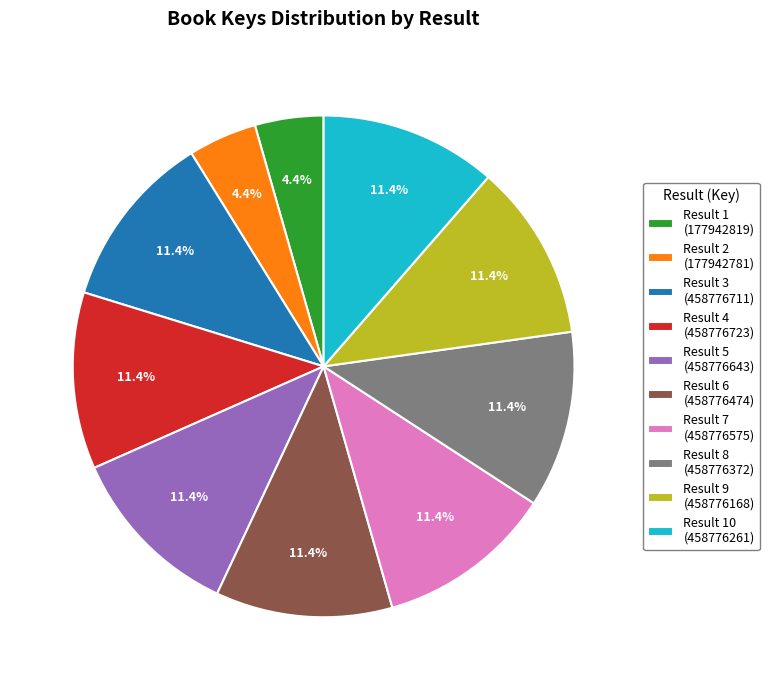

Count the number of slices in the pie.

10